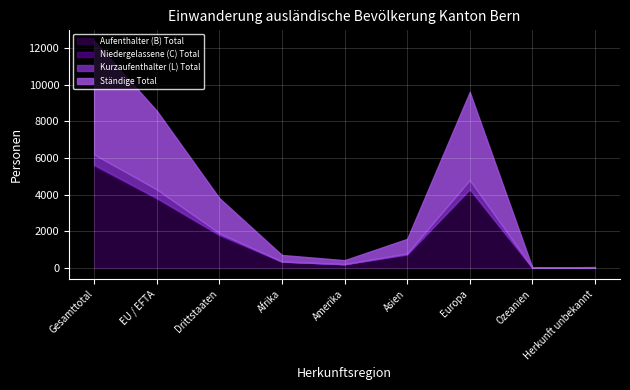

At which category is the sum across all series the highest?

Gesamttotal